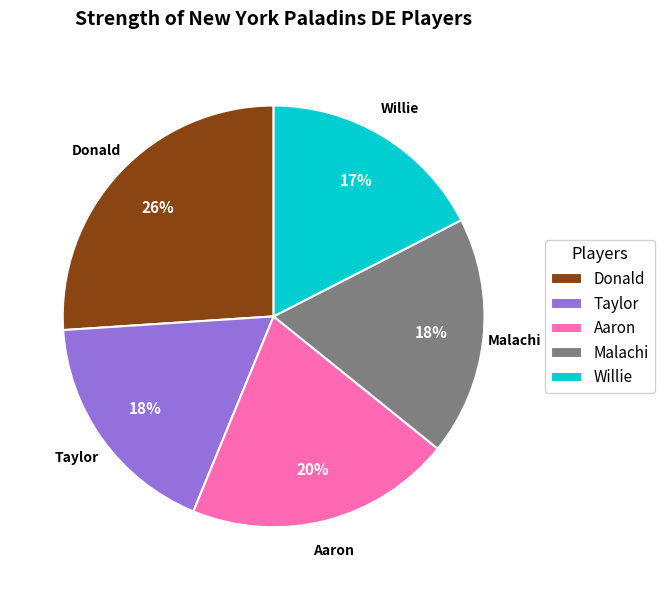

To the nearest percent, what is the difference between the largest and smallest slice percentages?

9%